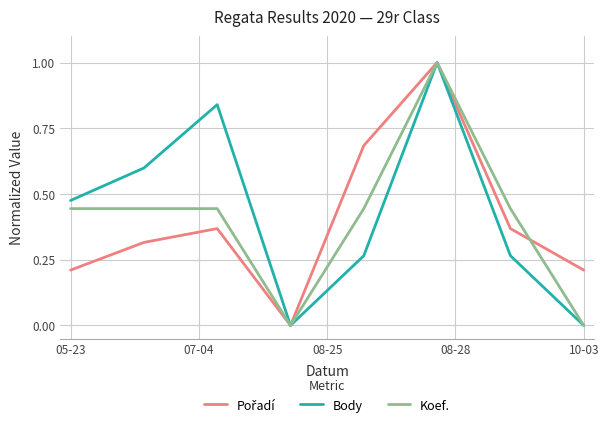

What is the greatest value displayed?

1.0